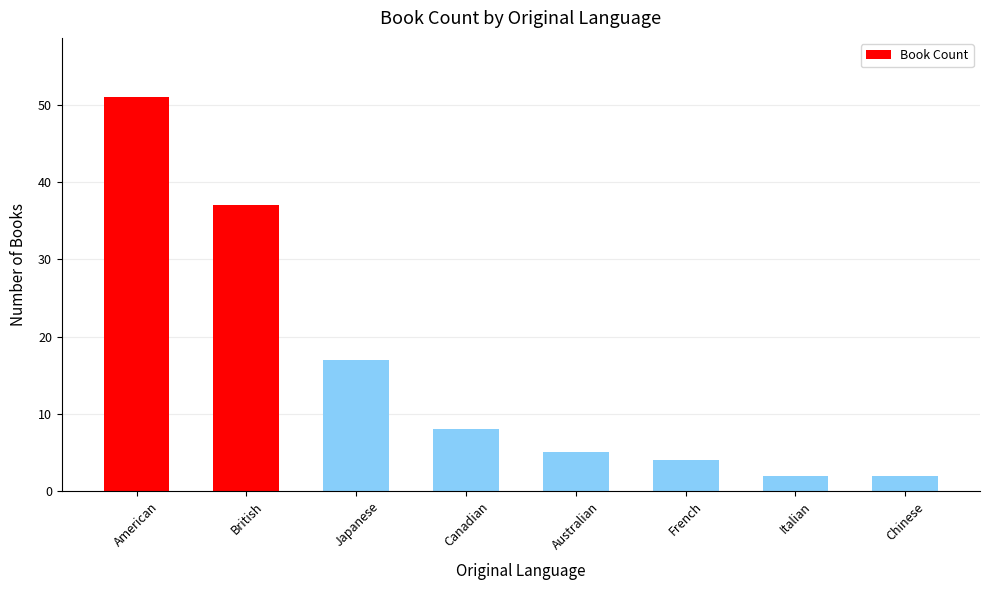

Are the bars grouped side by side (vs. stacked)?

No